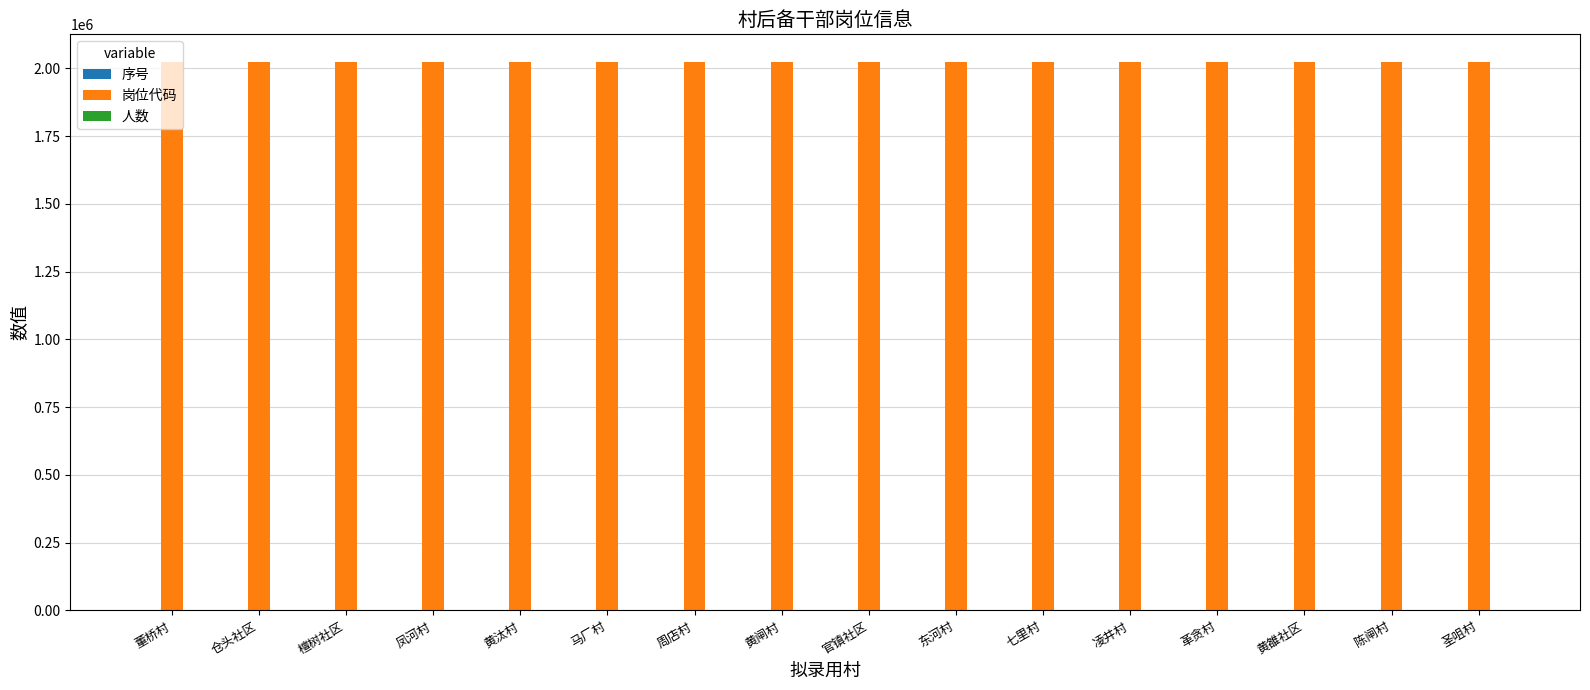

What is the maximum value for 岗位代码?

2024016